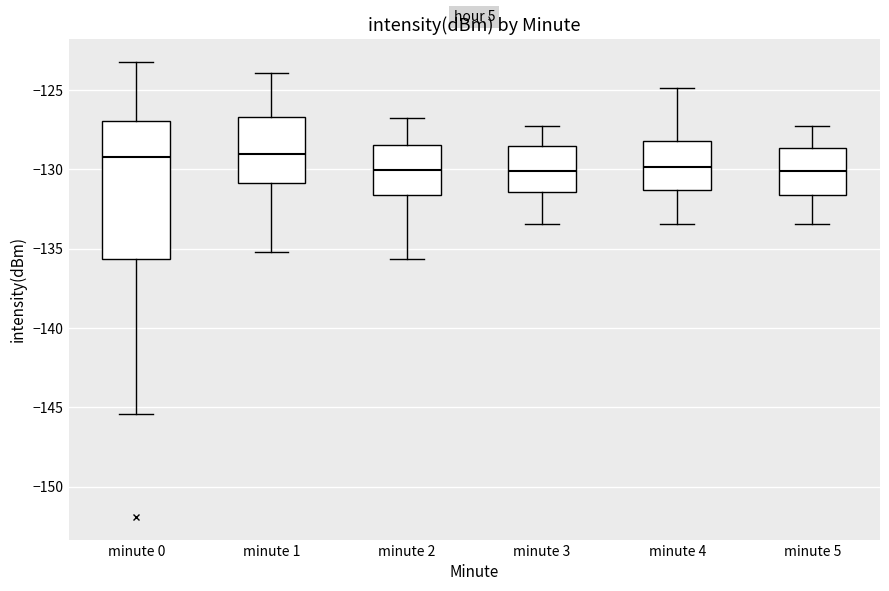

Comparing the boxes themselves (not the whiskers), which one is the tallest?

minute 0